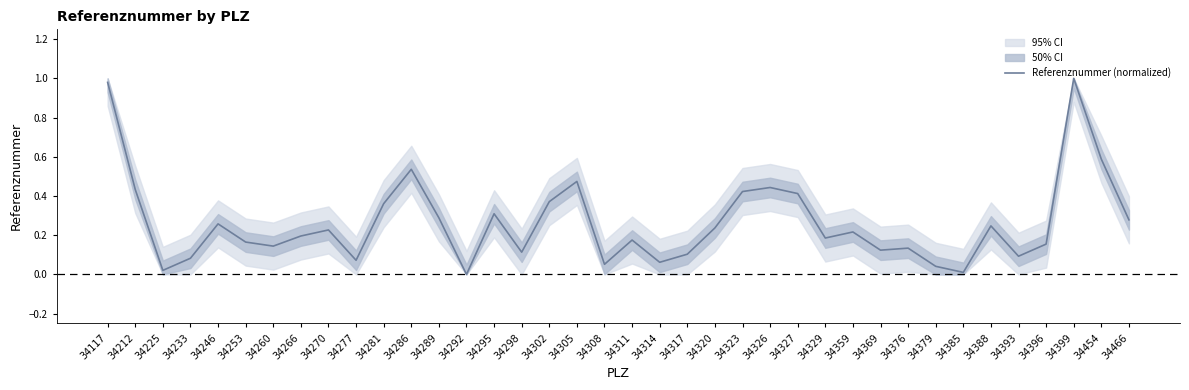

Where is the first local maximum?

34246